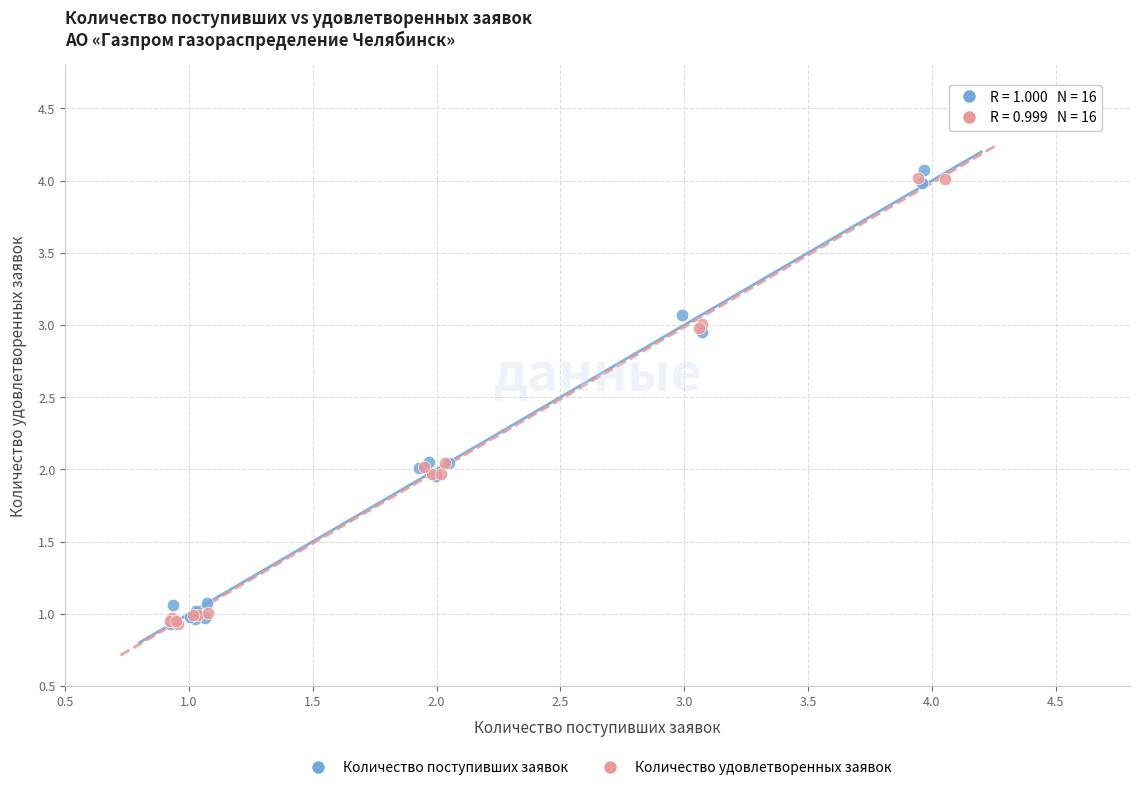

Which series has the widest spread of Y values?

Количество поступивших заявок